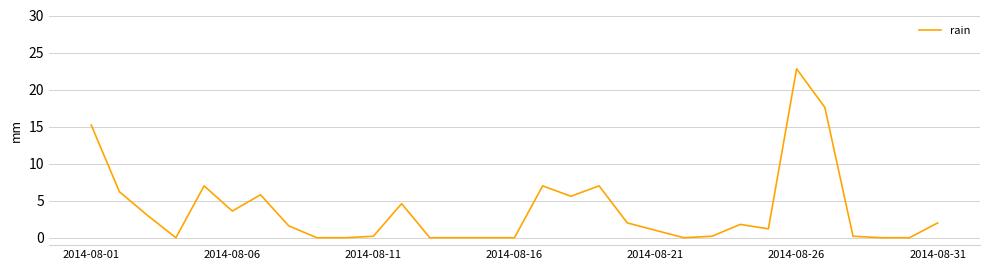

What is the greatest value displayed?

22.8